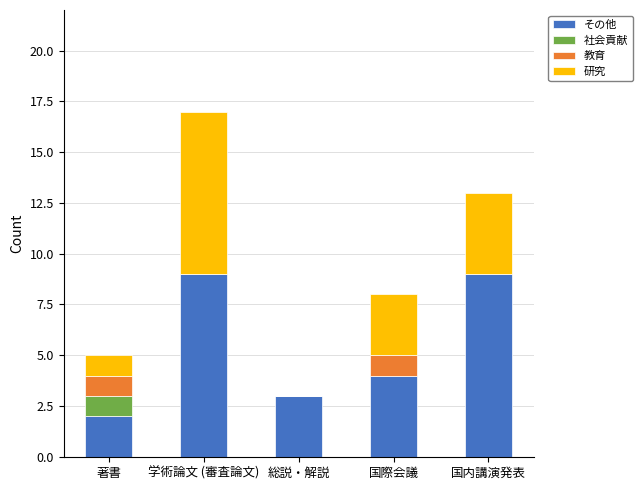

Is it true that その他 equals 5 at 国内講演発表?

False